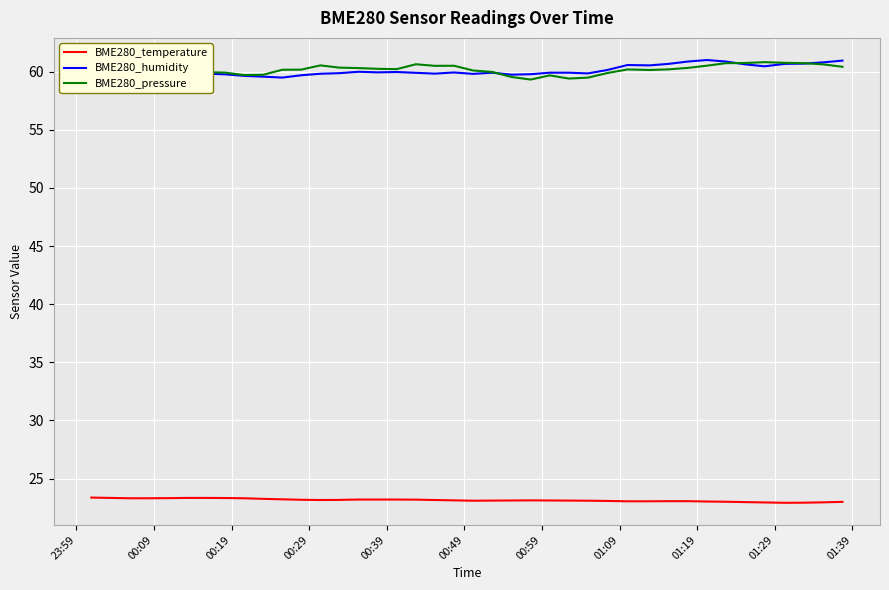

True or false: BME280_temperature and BME280_pressure intersect in this chart.

False